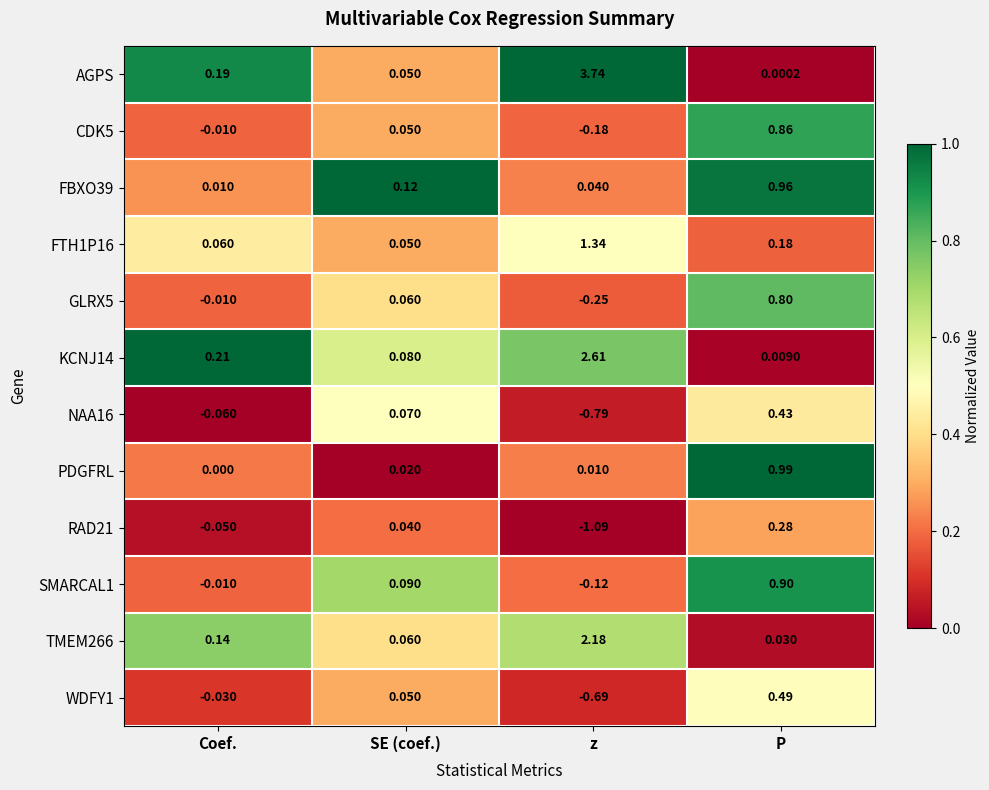

Which label corresponds to the largest value in the chart?

z